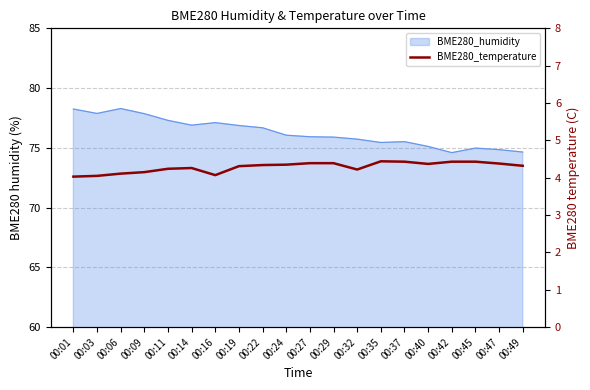

What is the smallest value displayed?

4.0